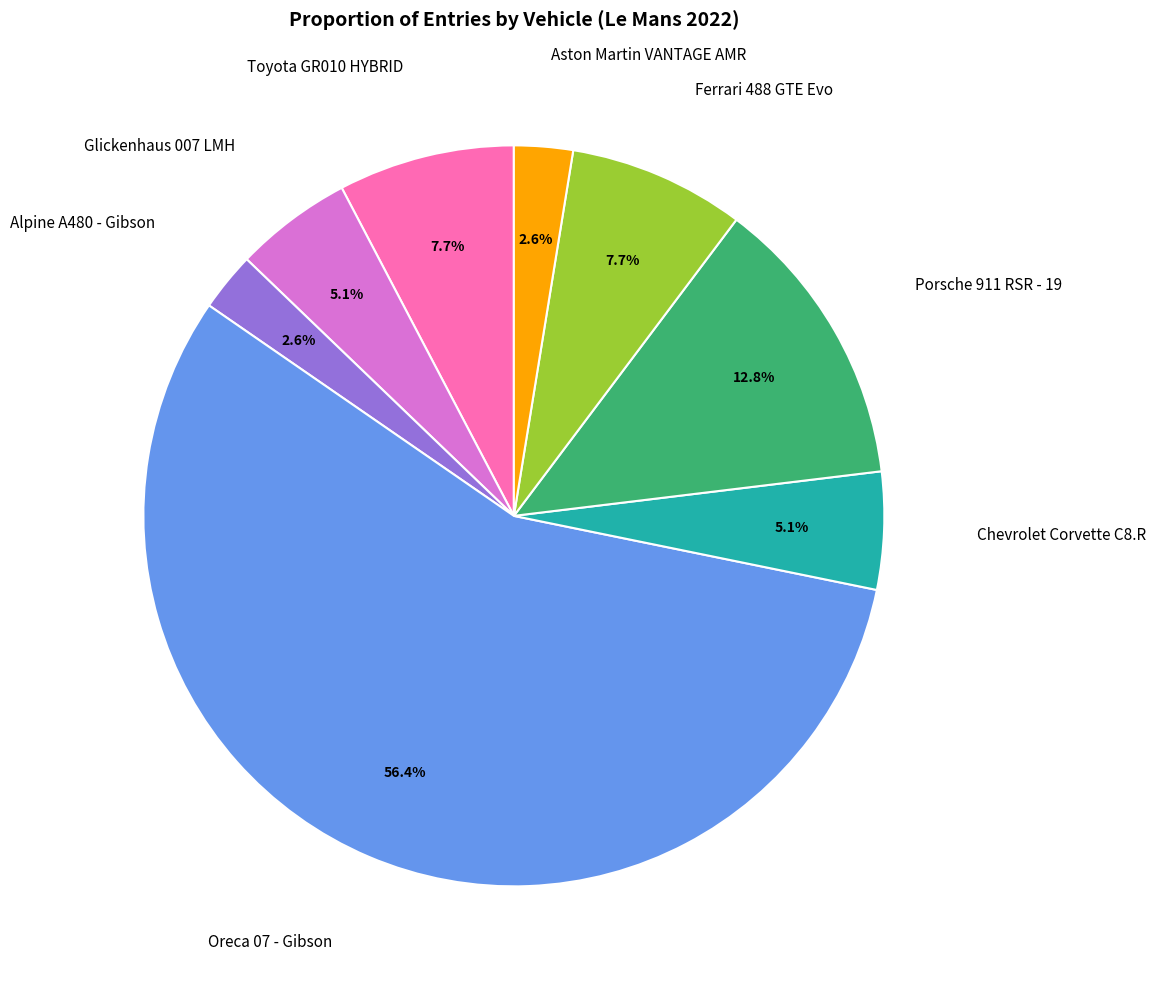

To the nearest percent, what is the combined percentage of Glickenhaus 007 LMH and Porsche 911 RSR - 19?

18%